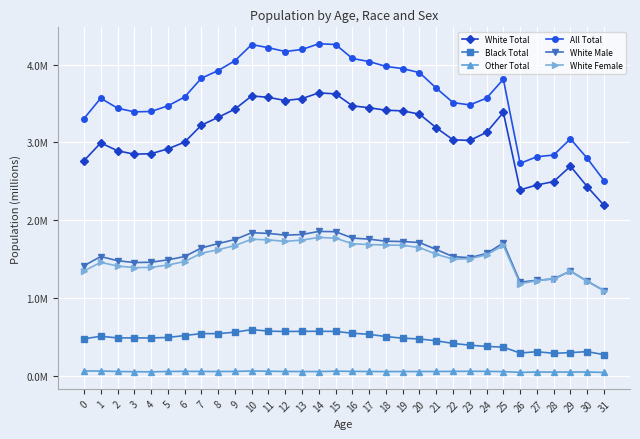

What is the maximum value shown in the chart?

4.3